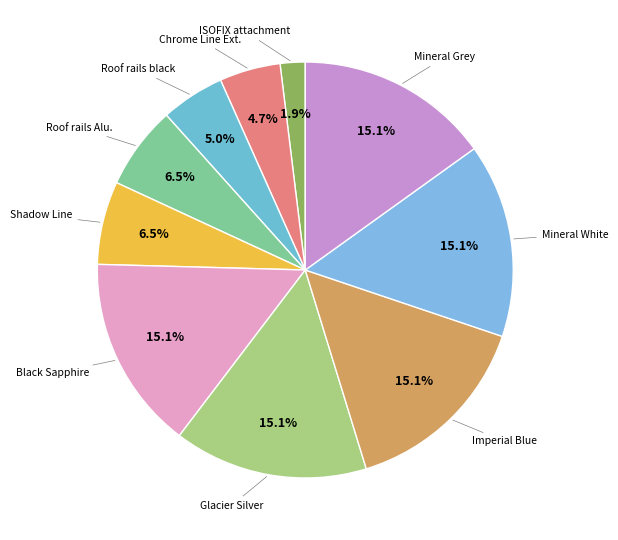

How many segments does this pie chart have?

10